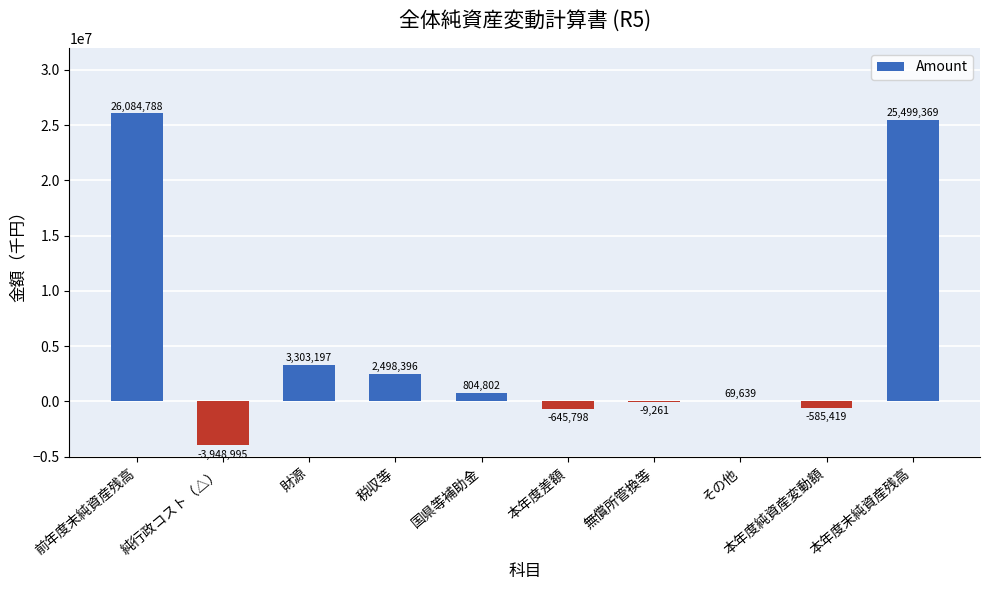

Is it true that the value at 無償所管換等 is -9261?

True